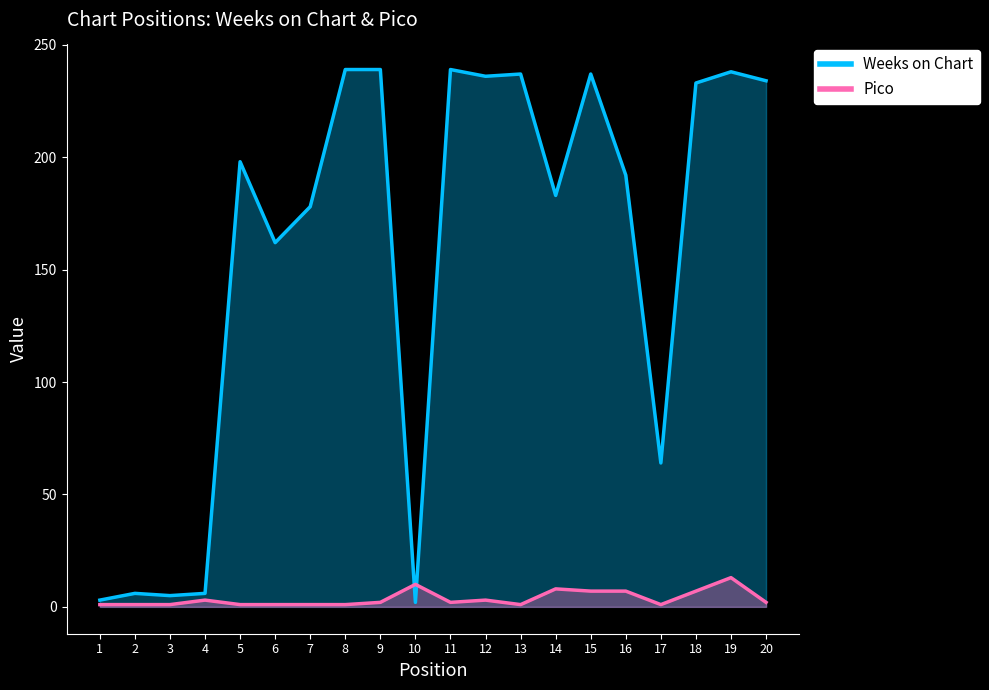

Which category has the lowest value in the Pico series?

1